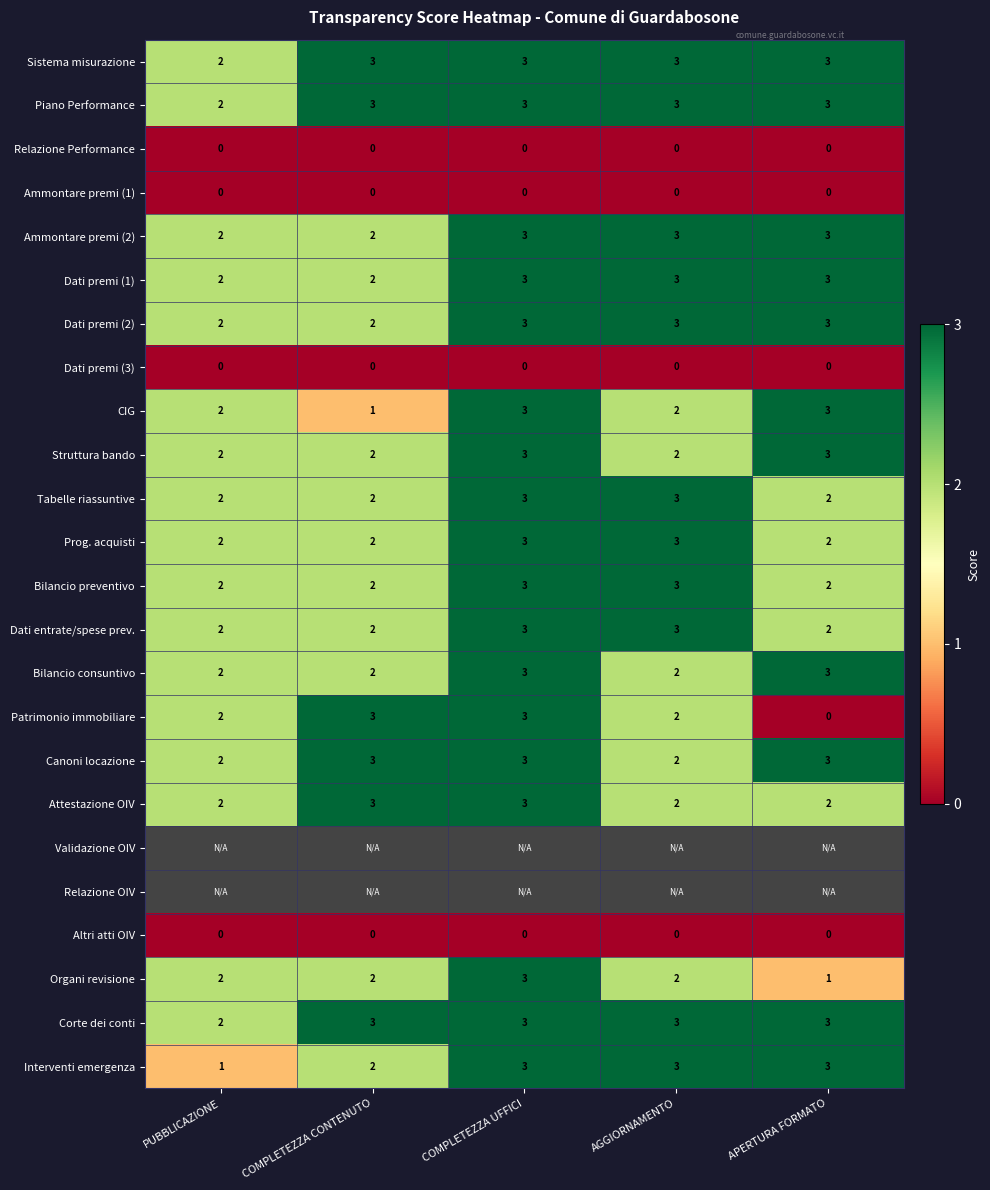

What is the difference between the maximum and minimum values in the Patrimonio immobiliare series?

3